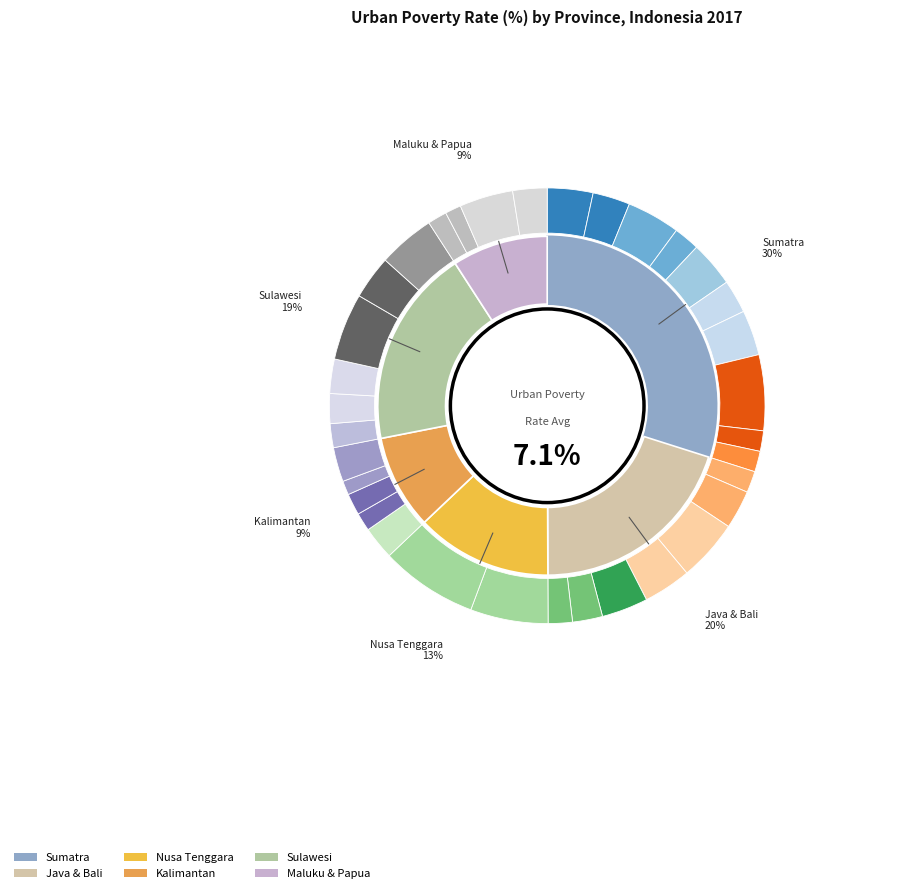

To the nearest percent, what percentage of the pie is KALIMANTAN_UTARA?

3%